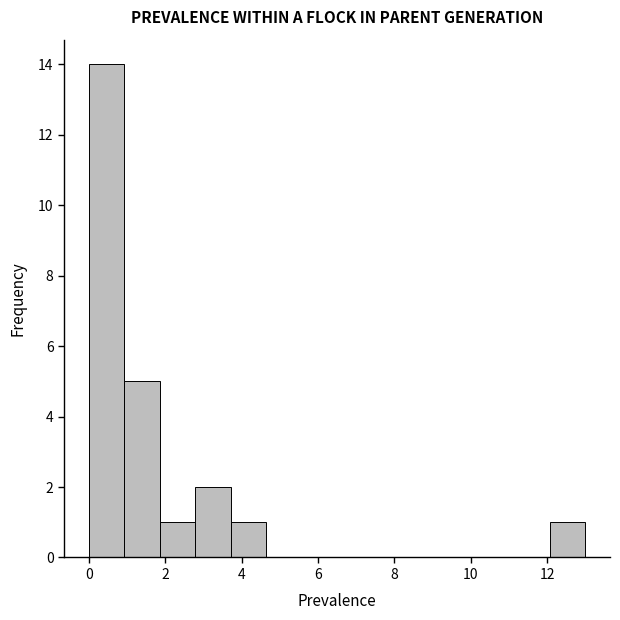

Which range on the x-axis has the tallest bar?

0.0 to 1.0